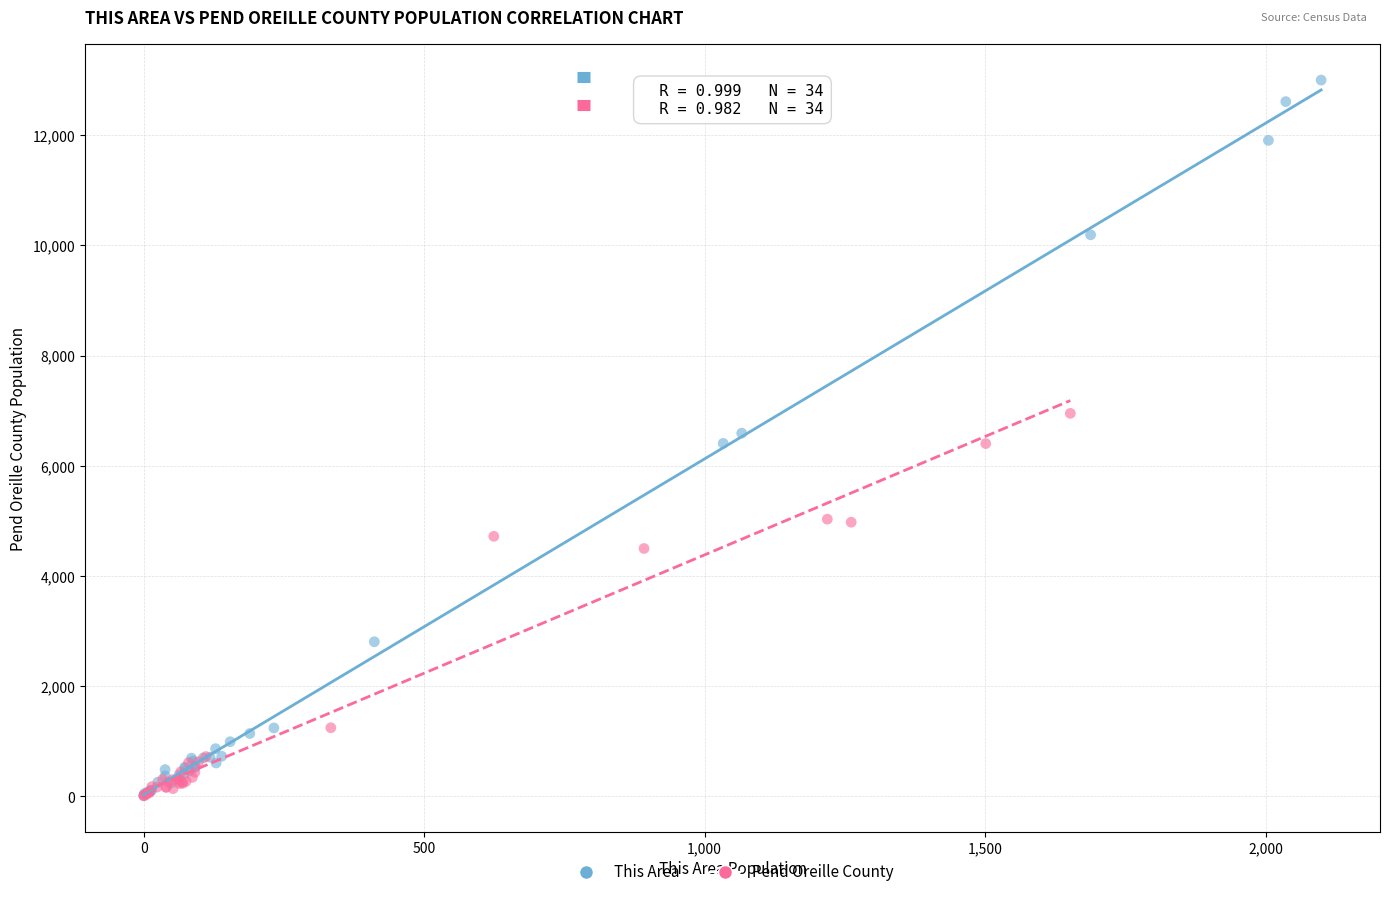

Which series has the largest Y range (max minus min)?

This Area